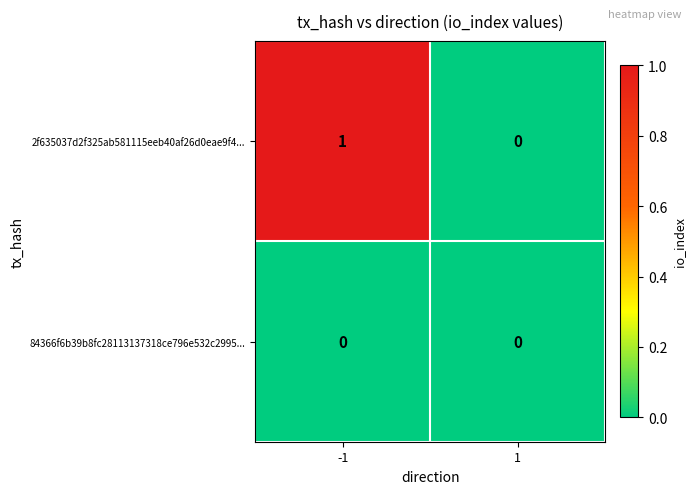

What is the spread (max minus min) of values at -1?

1